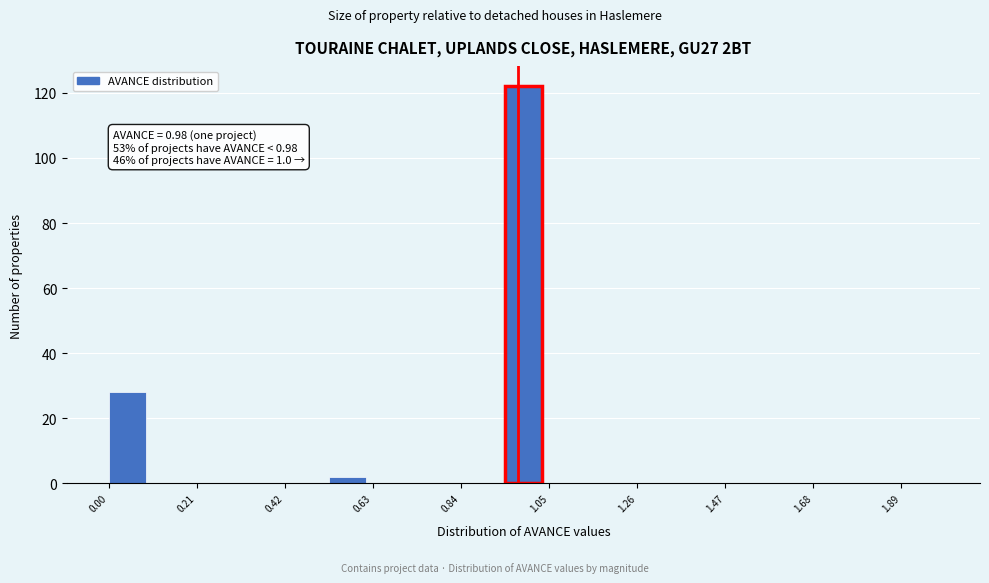

Read against the x-axis, roughly where is the centre of the tallest bar?

1.00